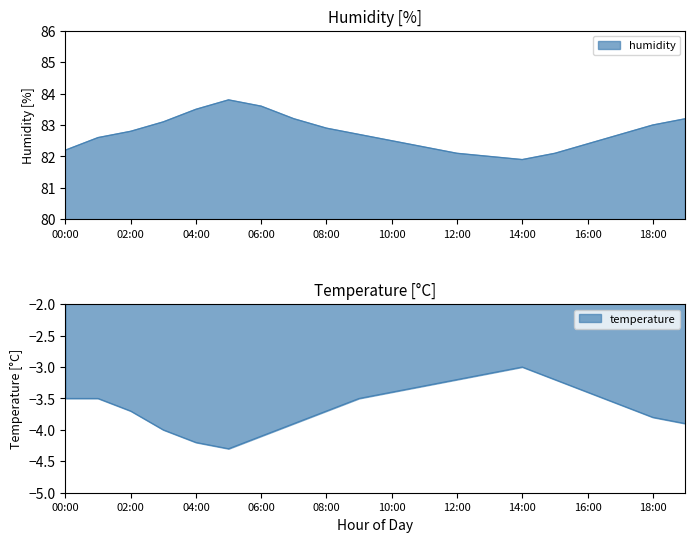

The value of humidity at 06:00 is 83.6. True or false?

True